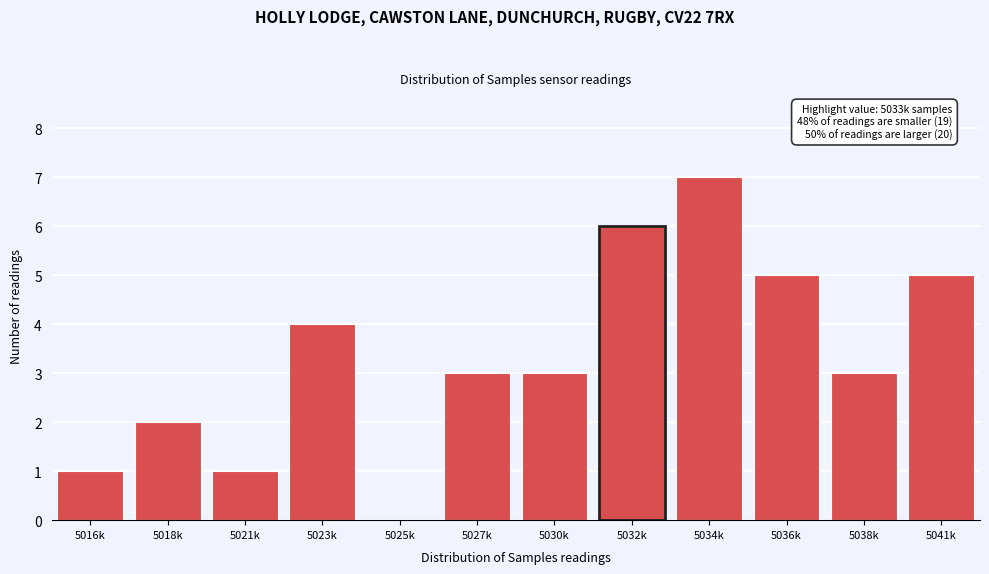

Reading left to right, transcribe all the data shown in this chart.

5016k=1	5018k=2	5021k=1	5023k=4	5025k=0	5027k=3	5030k=3	5032k=6	5034k=7	5036k=5	5038k=3	5041k=5